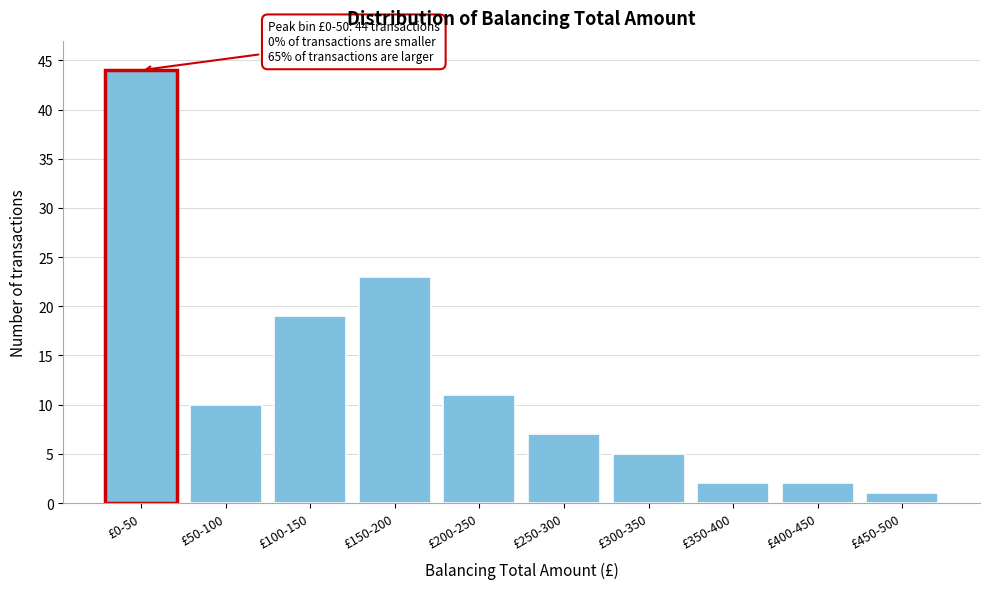

Reading right to left, transcribe all the data shown in this chart.

£450-500=1	£400-450=2	£350-400=2	£300-350=5	£250-300=7	£200-250=11	£150-200=23	£100-150=19	£50-100=10	£0-50=44